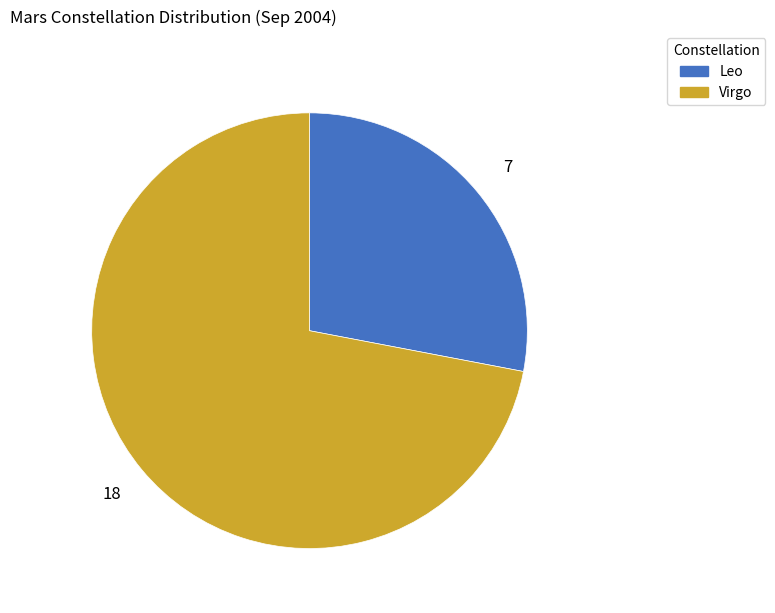

How many segments does this pie chart have?

2